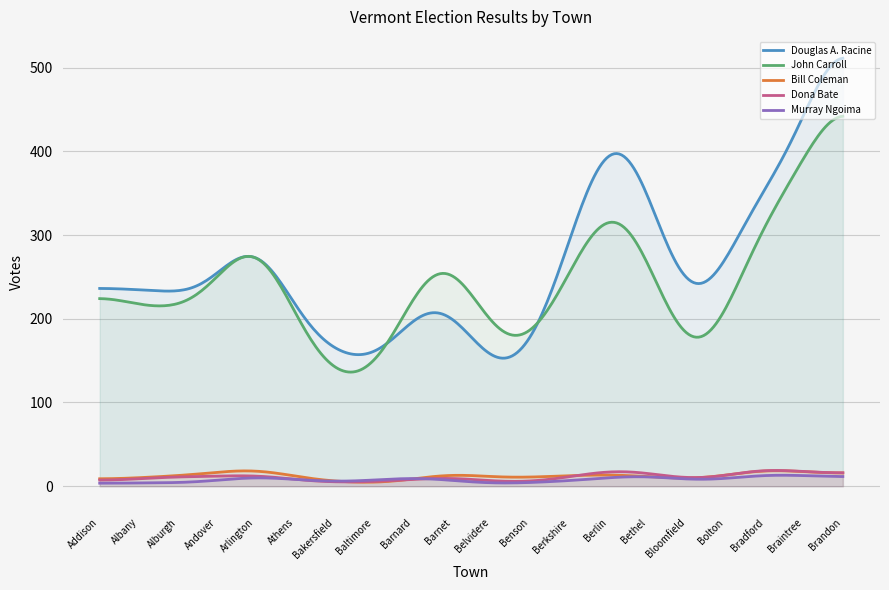

True or false: John Carroll and Murray Ngoima intersect in this chart.

False